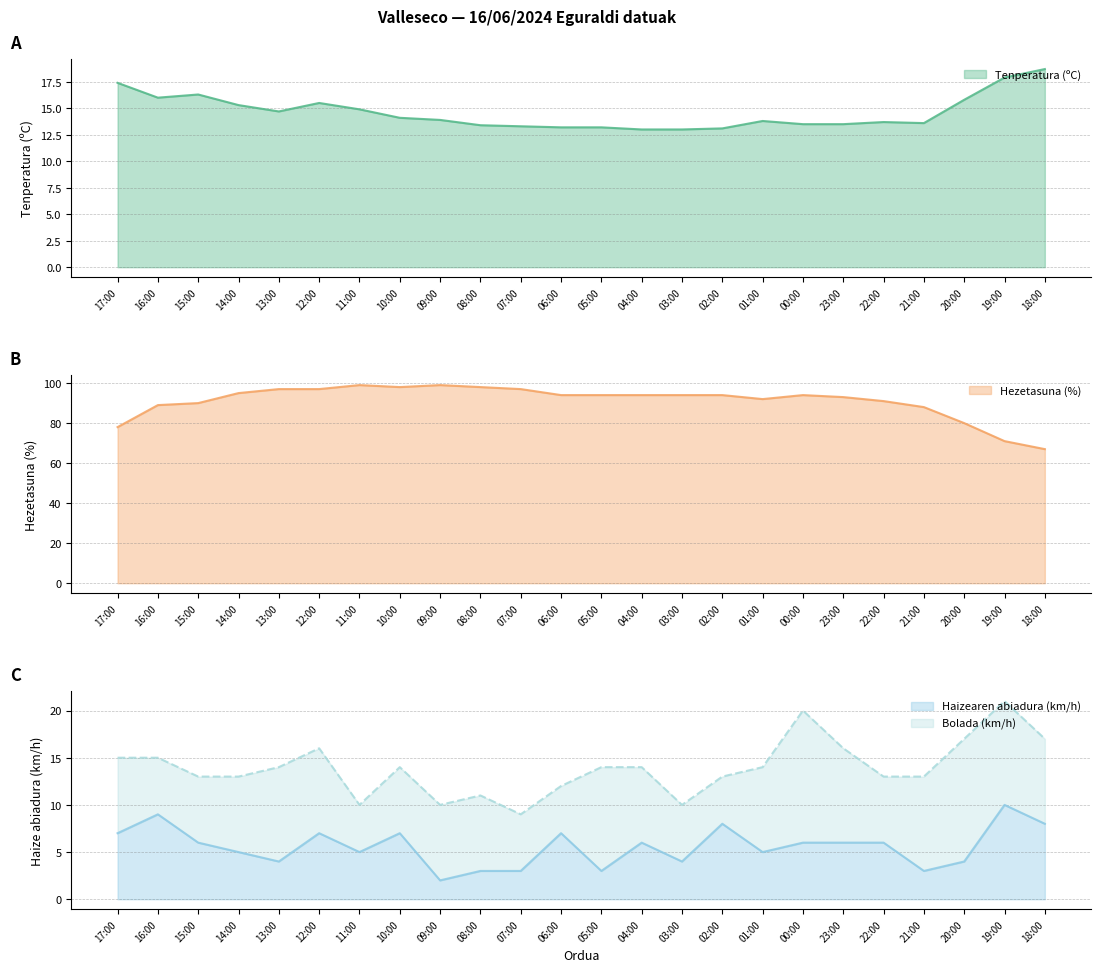

What is the greatest value displayed?

99.0